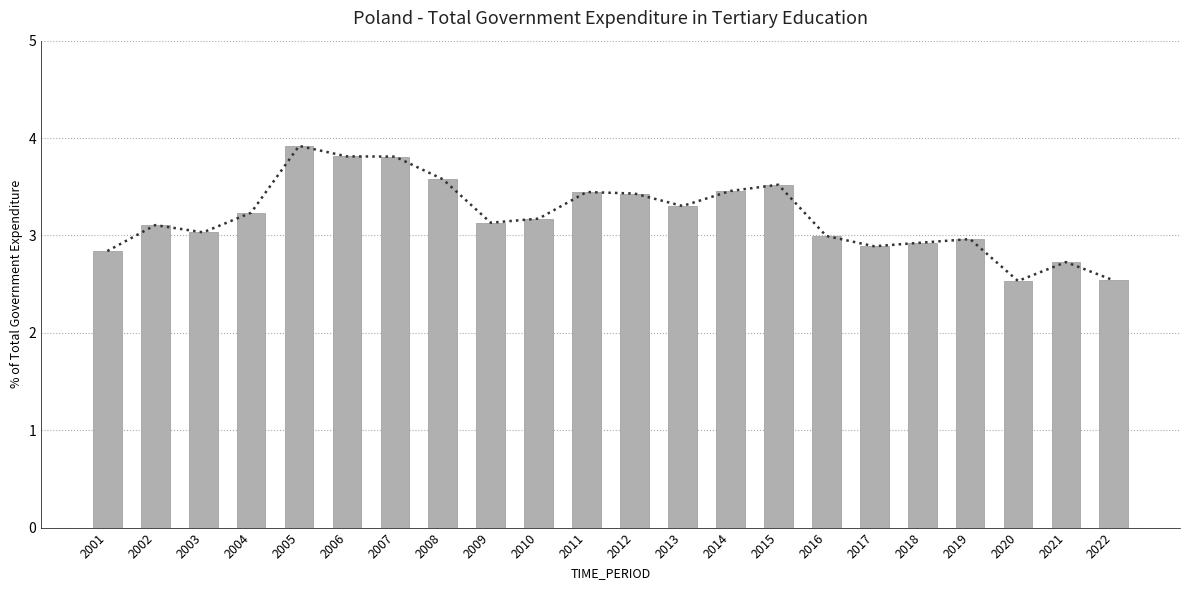

How many values are below 3?

8